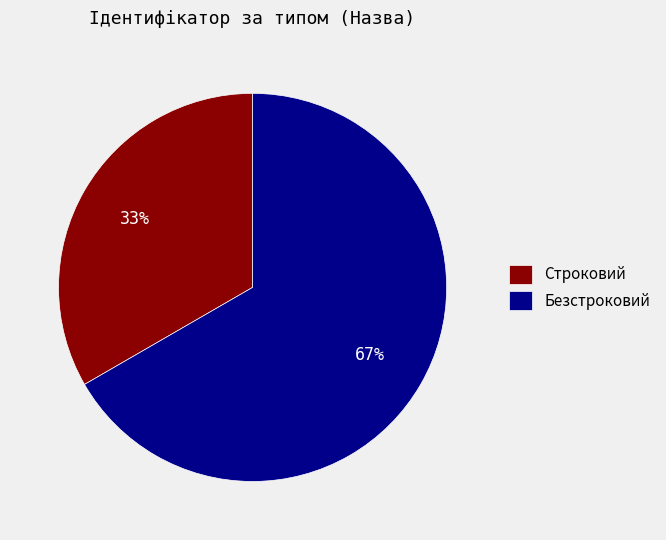

How many slices are in this pie chart?

2